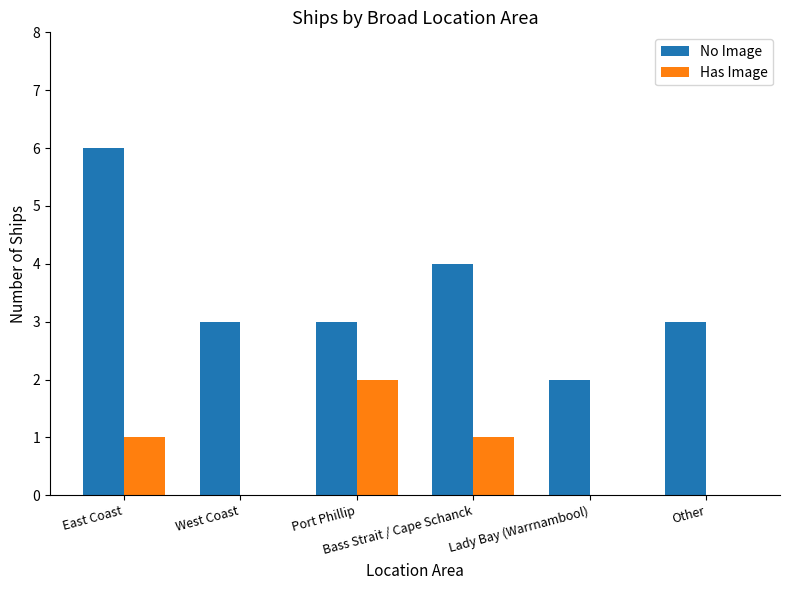

Which series has the largest total across all categories?

No Image